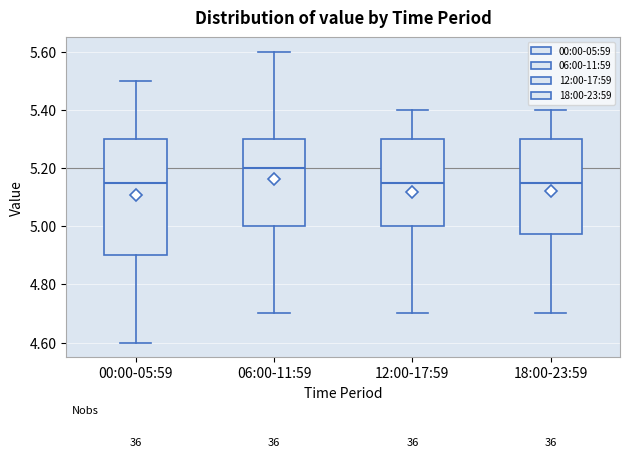

Where does the upper whisker of the box for 00:00-05:59 end on the y-axis? The values are not printed on the chart, so give them approximately, as read against the axis.

5.50